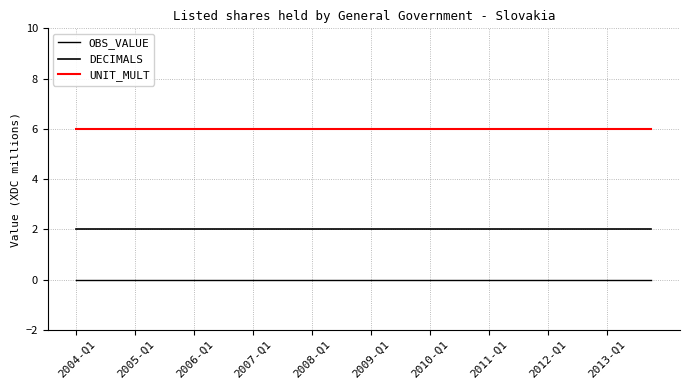

Is this an area chart (filled region under the line)?

No